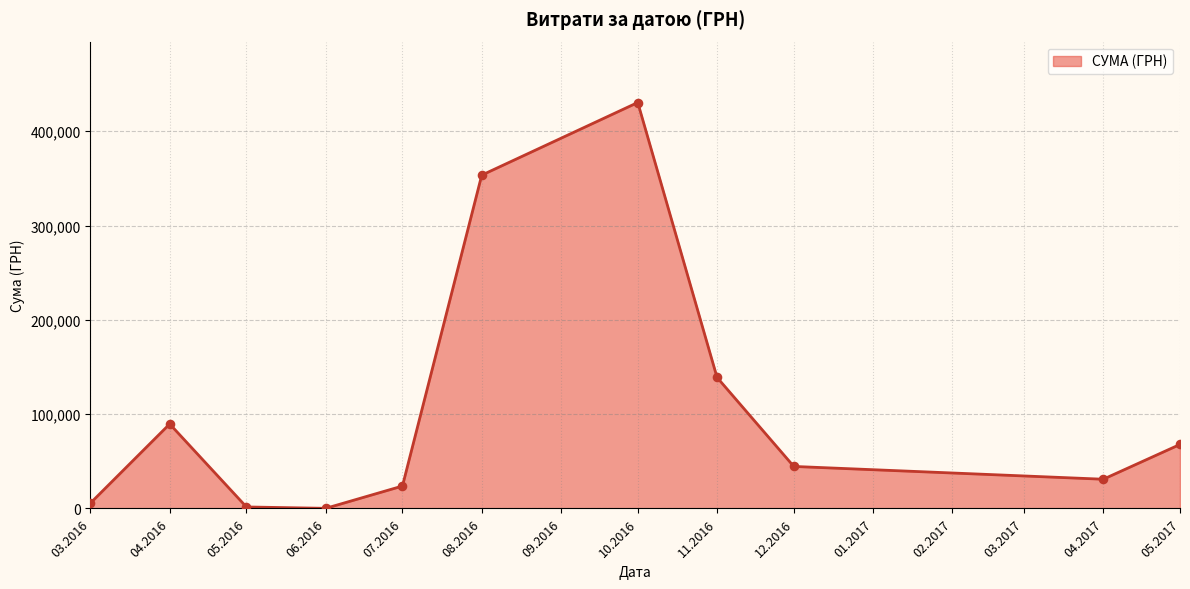

What is the change in value from 10.2016 to 11.2016?

-291510.5